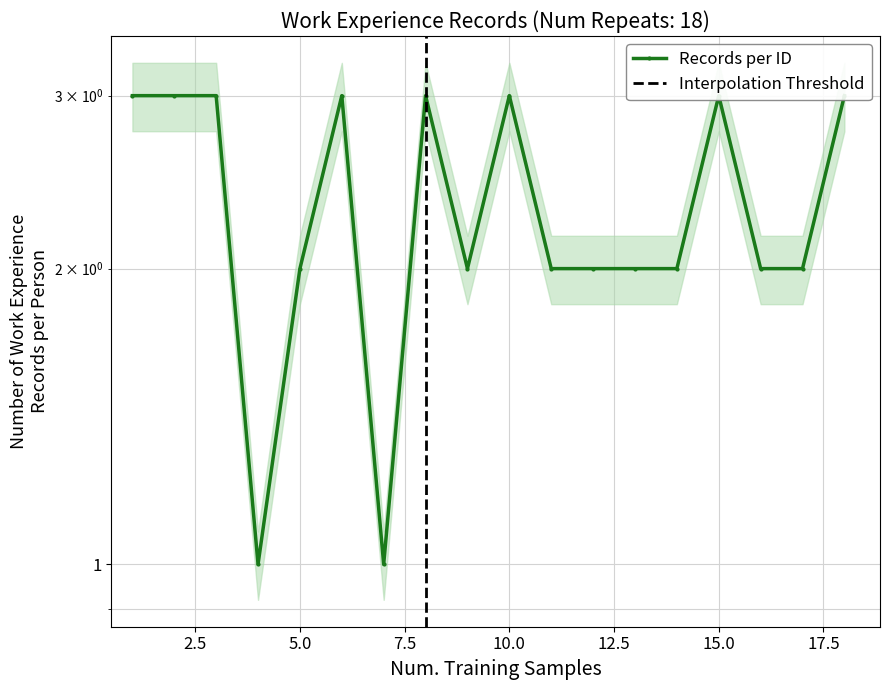

Which label corresponds to the largest value in the chart?

2